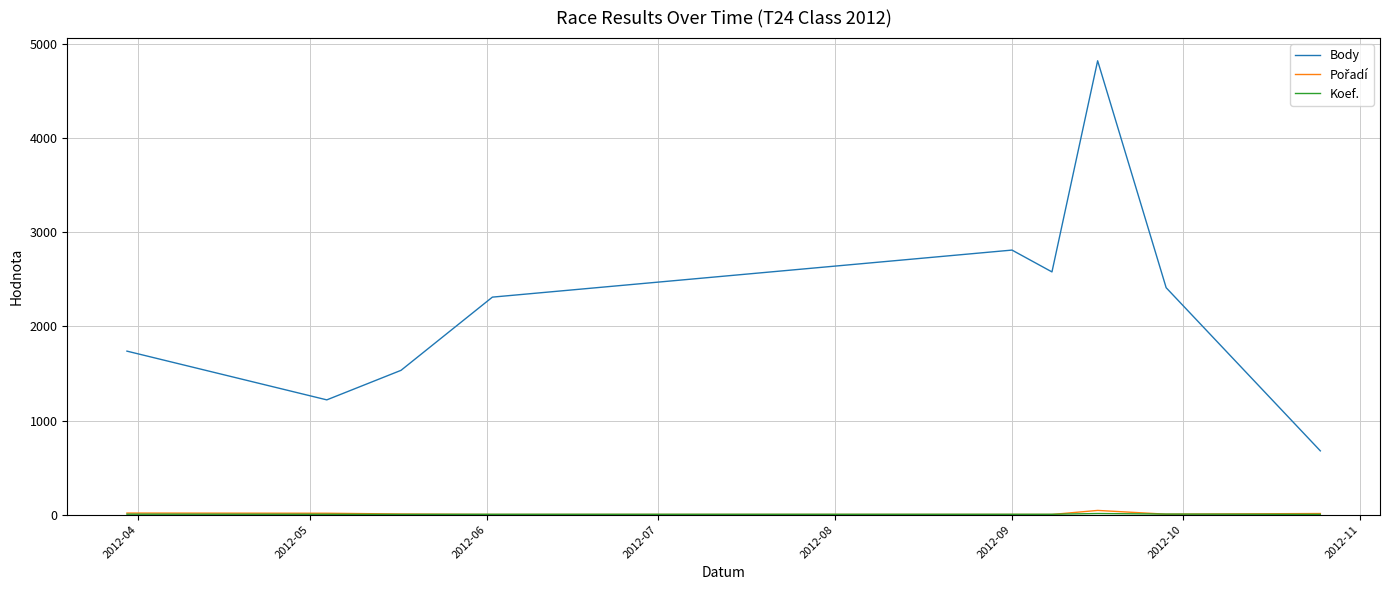

What is the highest value of the Body series?

4824